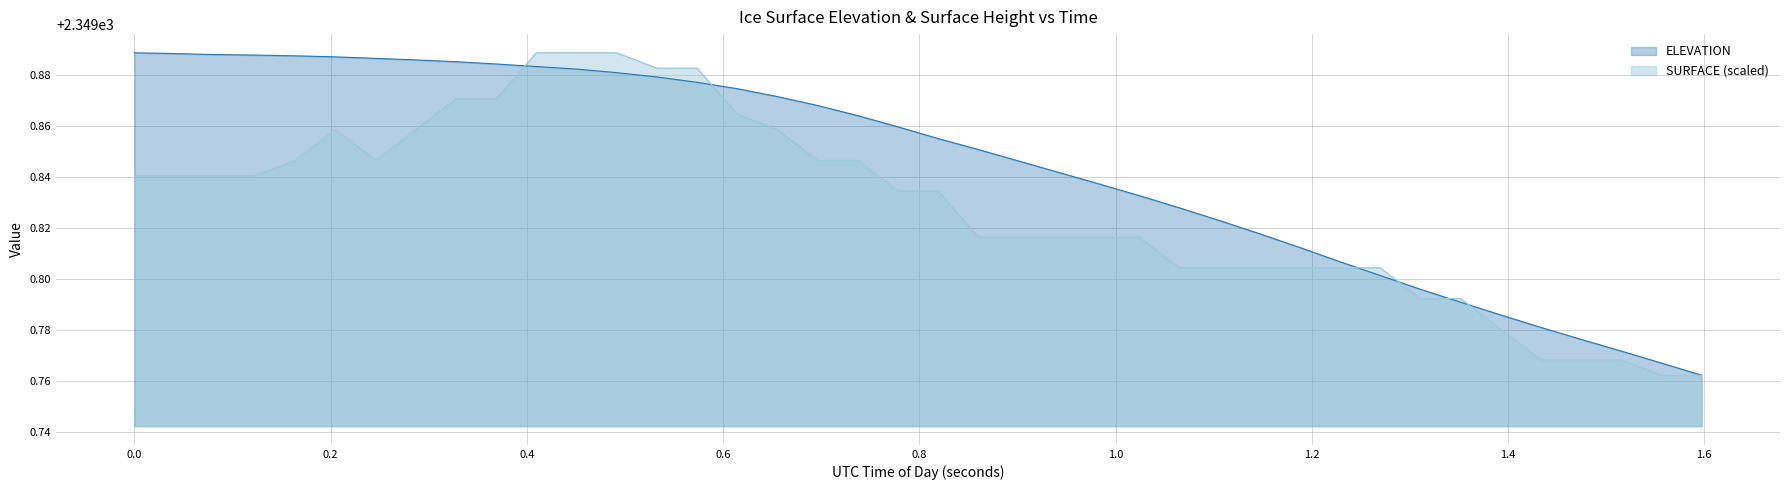

True or false: SURFACE has more than 0 interior local peaks.

True